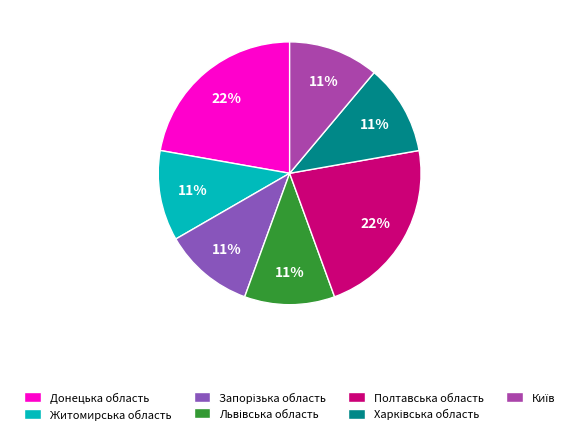

To the nearest percent, what portion does Донецька область represent?

22%